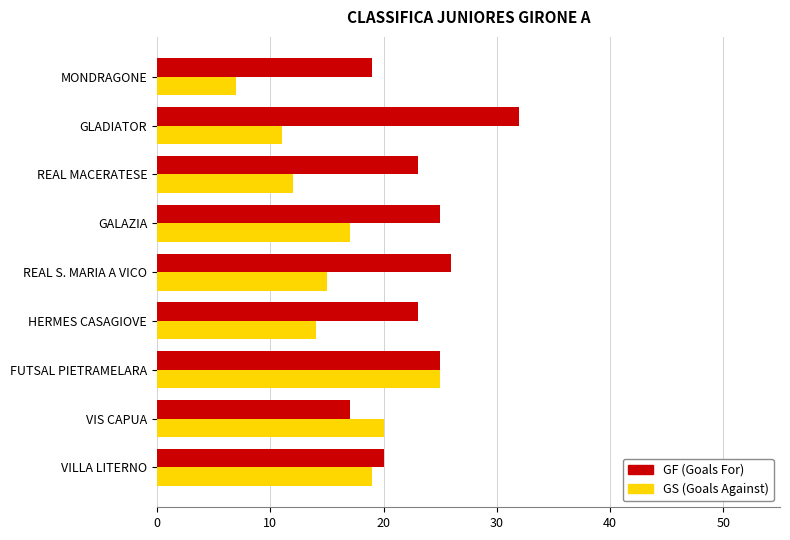

What value does the GS (Goals Against) series have at REAL S. MARIA A VICO, to the nearest 5?

15